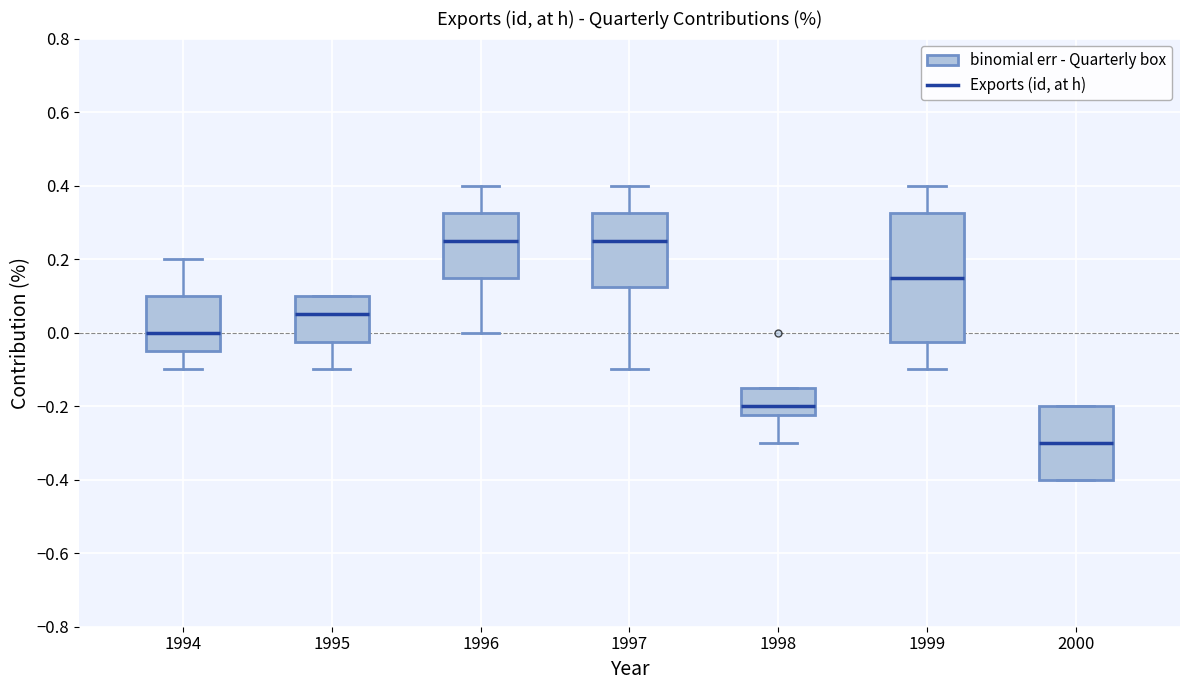

Reading left to right, read every box against the y-axis: the position of its median line, the range the box covers, and the ends of its whiskers. The values are not printed on the chart, so give them approximately, as read against the axis.

1994: median 0.00, box -0.04 to 0.10, whiskers -0.10 to 0.20
1995: median 0.06, box -0.02 to 0.10, whiskers -0.10 to 0.10
1996: median 0.26, box 0.16 to 0.32, whiskers 0.00 to 0.40
1997: median 0.26, box 0.12 to 0.32, whiskers -0.10 to 0.40
1998: median -0.20, box -0.22 to -0.14, whiskers -0.30 to -0.14
1999: median 0.16, box -0.02 to 0.32, whiskers -0.10 to 0.40
2000: median -0.30, box -0.40 to -0.20, whiskers -0.40 to -0.20